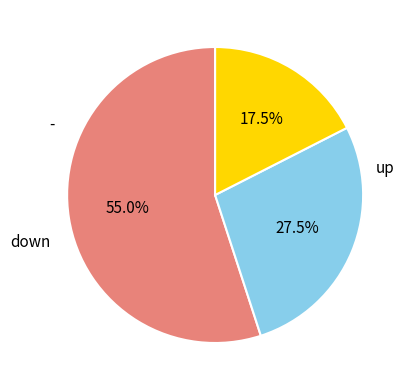

Is there a majority slice in this chart?

Yes